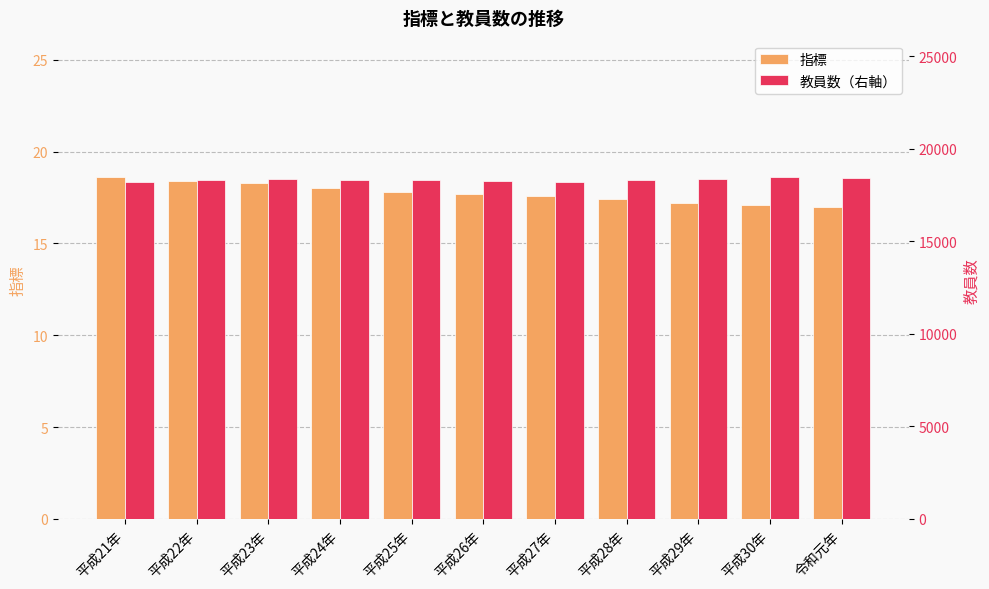

The value of 教員数（右軸） at 平成24年 is 18310.0. True or false?

True